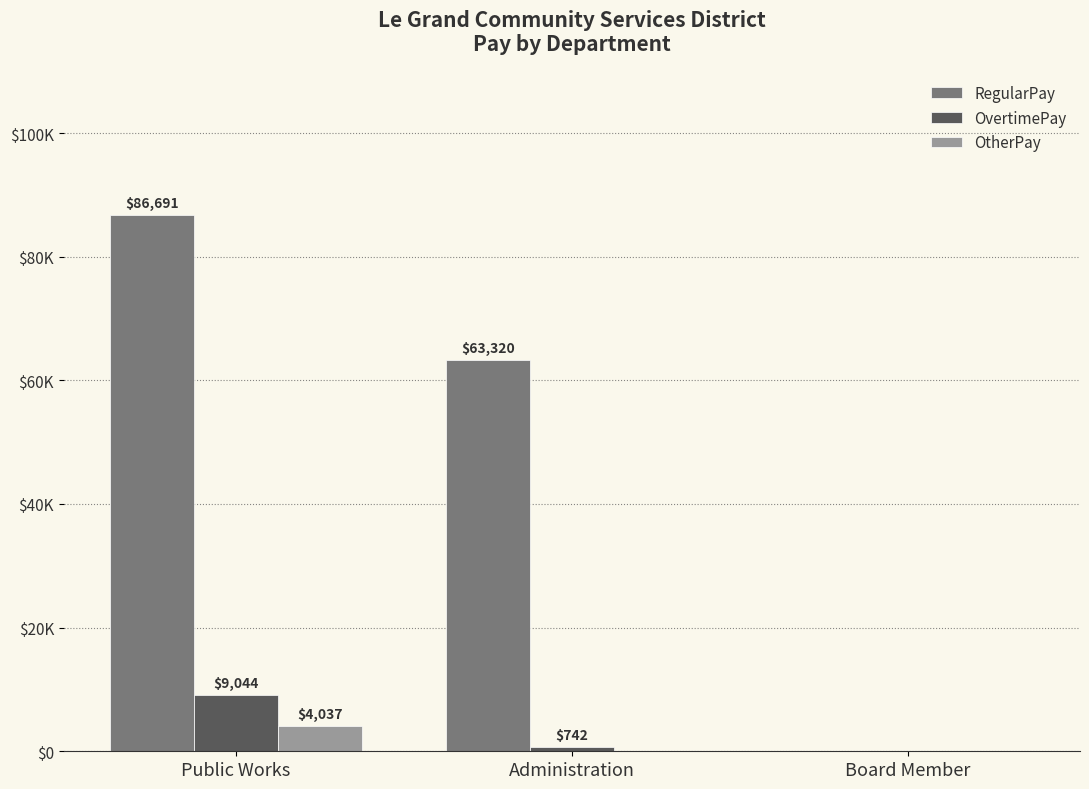

The OvertimePay series shows 12413 at Public Works. True or false?

False